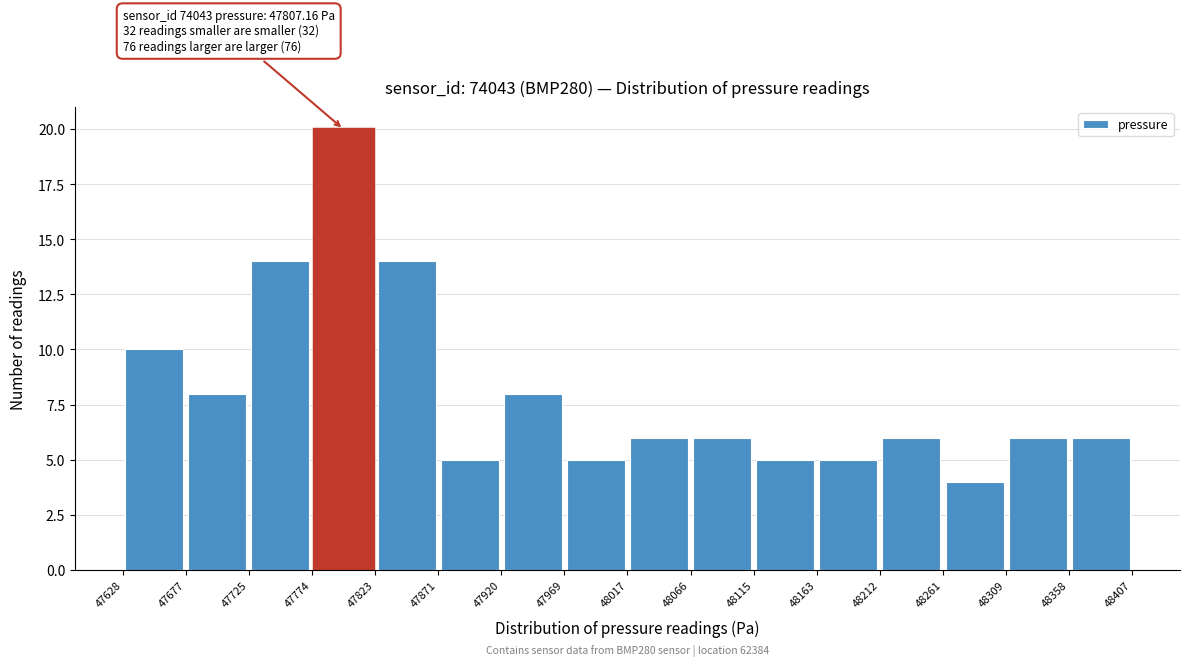

Over which range of the x-axis is the bar tallest?

47774 to 47823